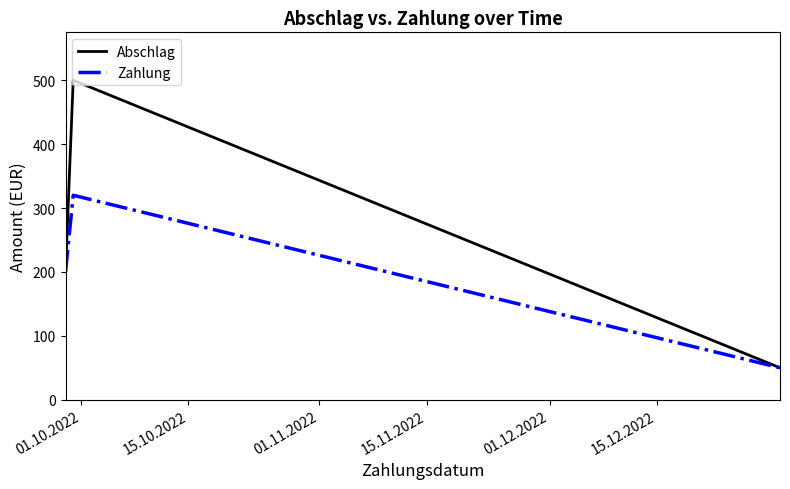

Which series has the largest range (max minus min)?

Abschlag